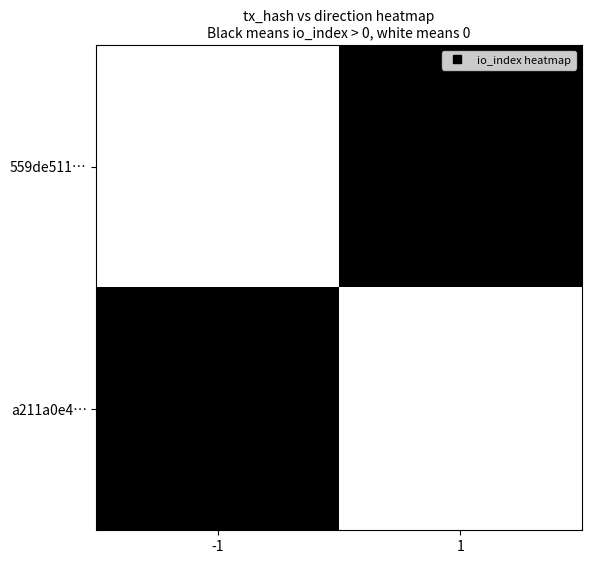

Reading right to left, what are all the values shown in this chart?

559de511…: 1=1	-1=0
a211a0e4…: 1=0	-1=1